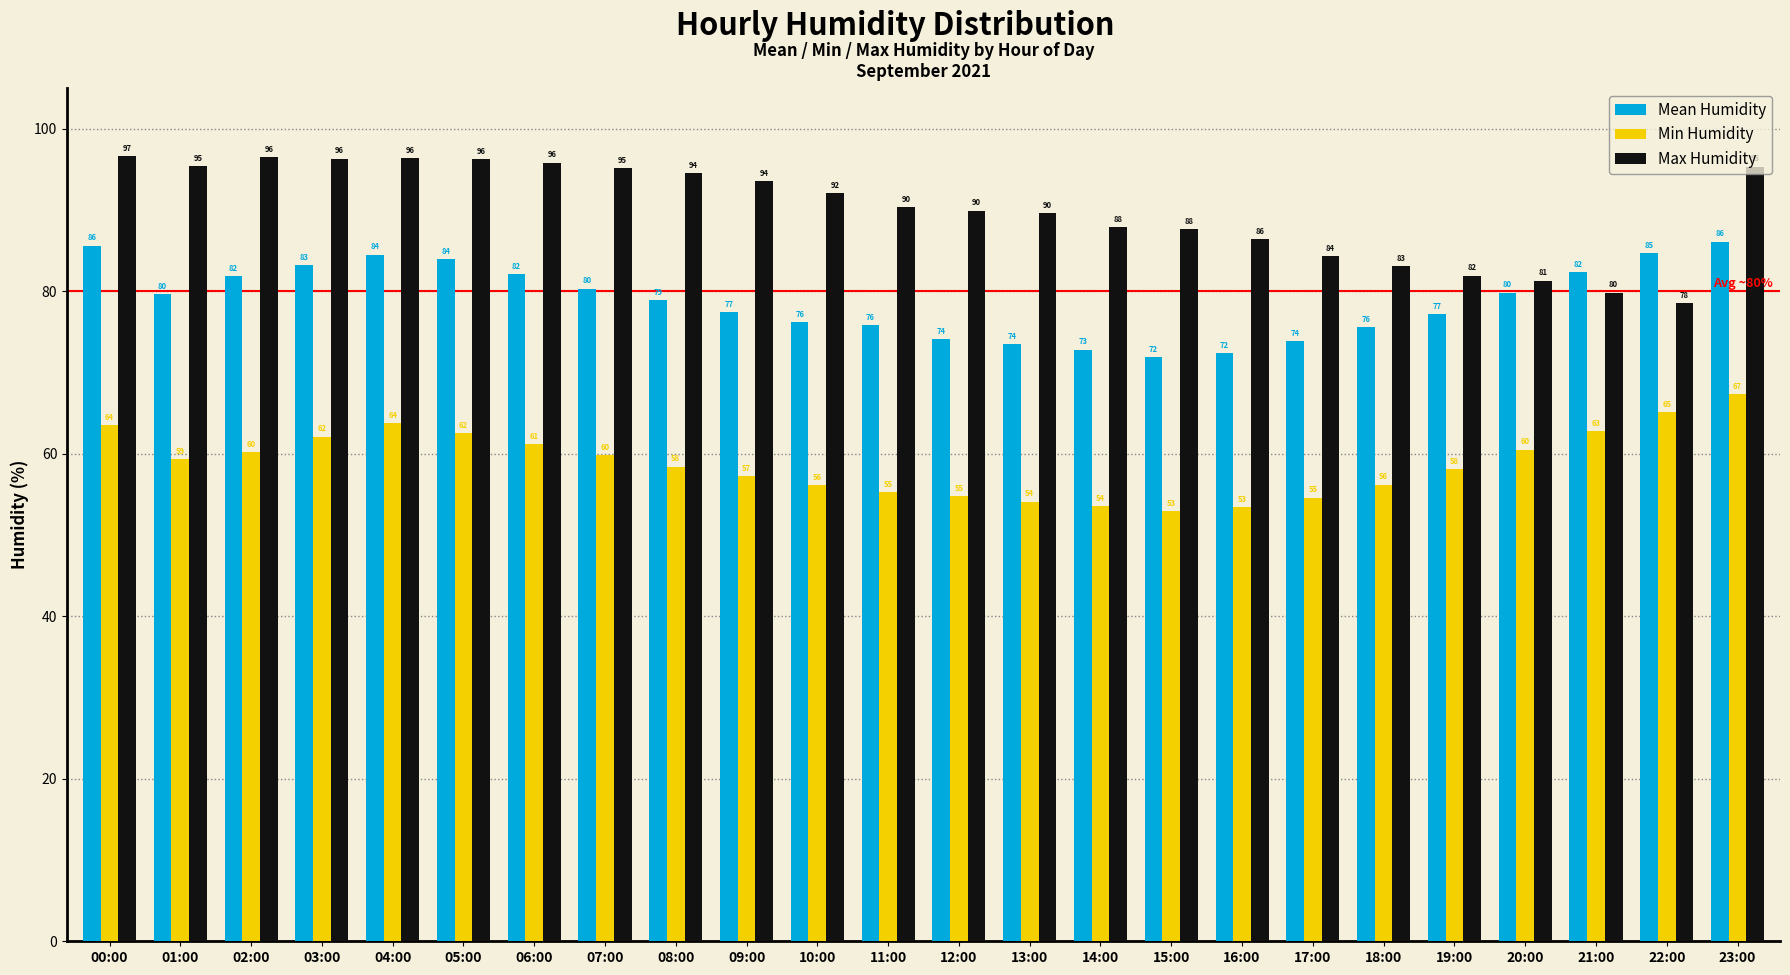

How many categories are shown in the chart?

24